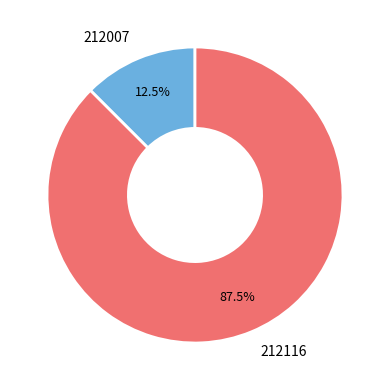

Does any single category account for the majority?

Yes